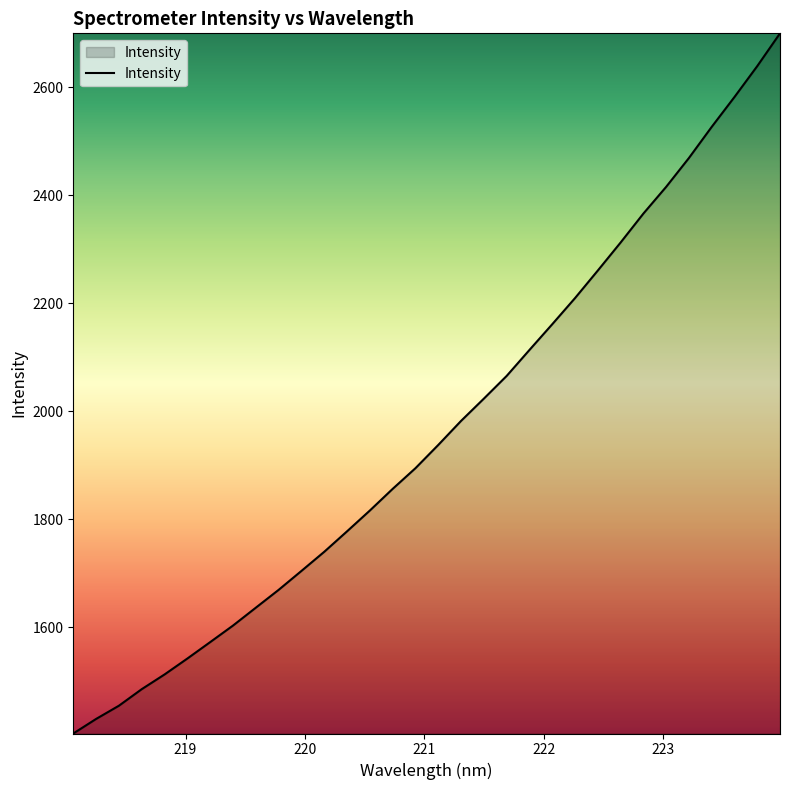

What is the smallest value displayed?

1402.7